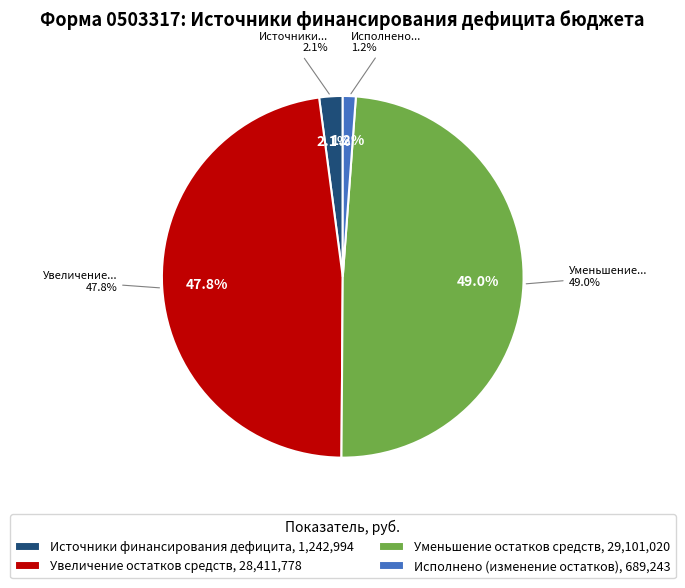

What percentage is the Источники финансирования дефицита slice, to the nearest percent?

2%